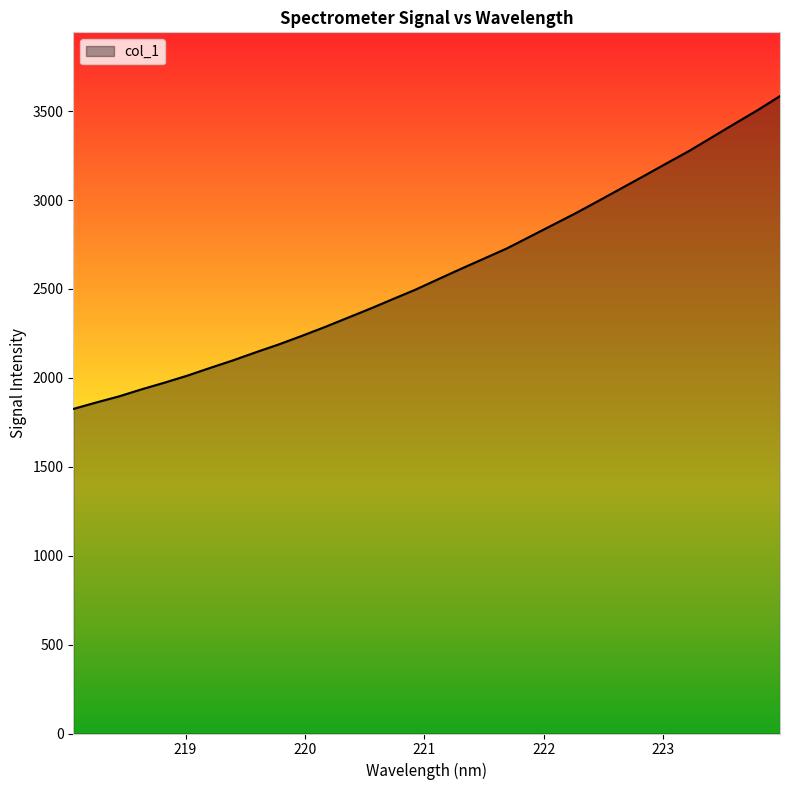

What is the average value?

2589.4